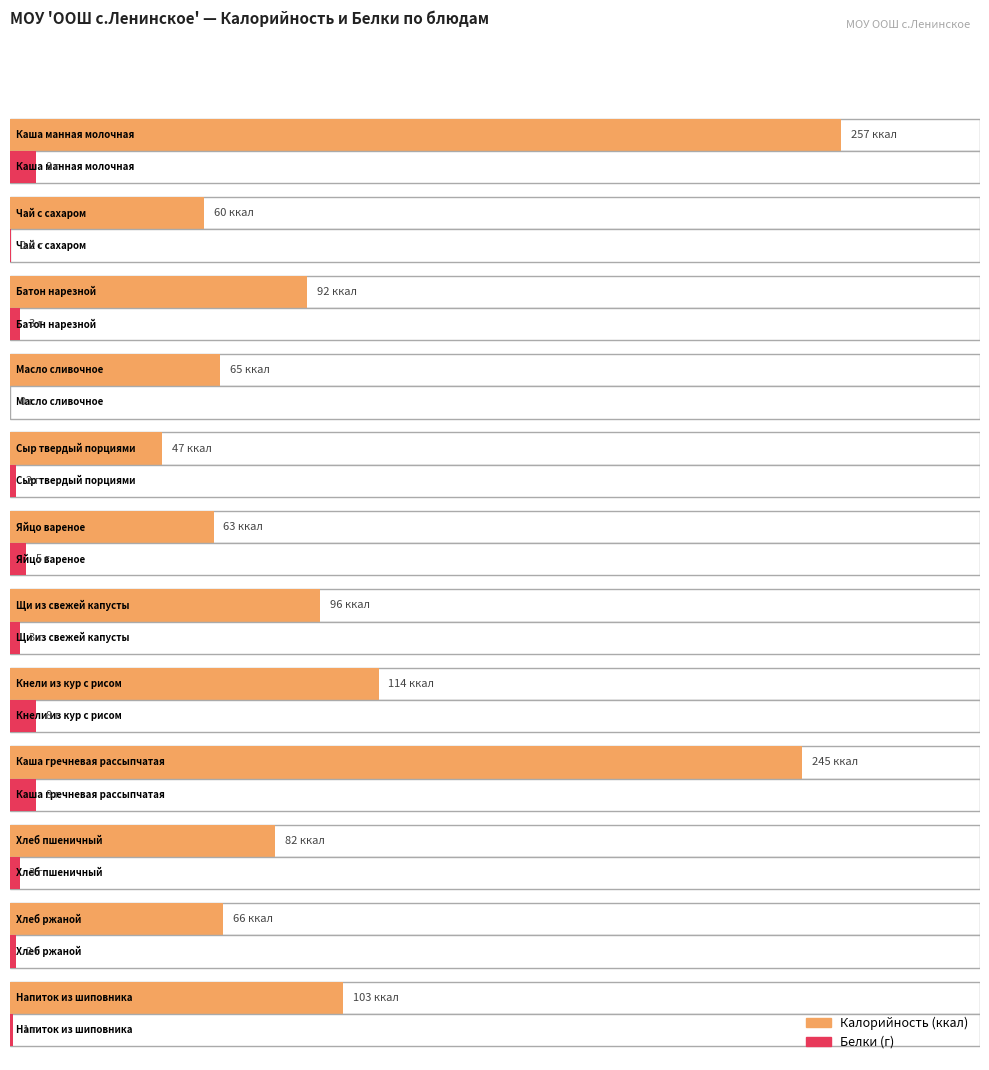

What is the label of the 12th bar from the left?

Напиток из шиповника